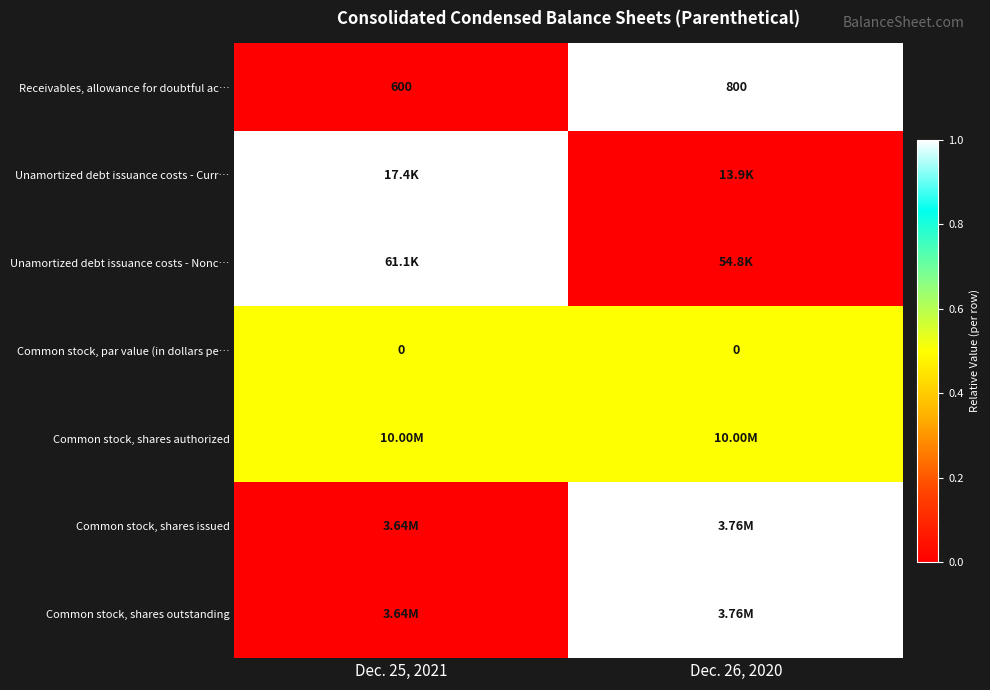

Rank the categories by Receivables, allowance for doubtful ac… value from highest to lowest.

Dec. 26, 2020, Dec. 25, 2021